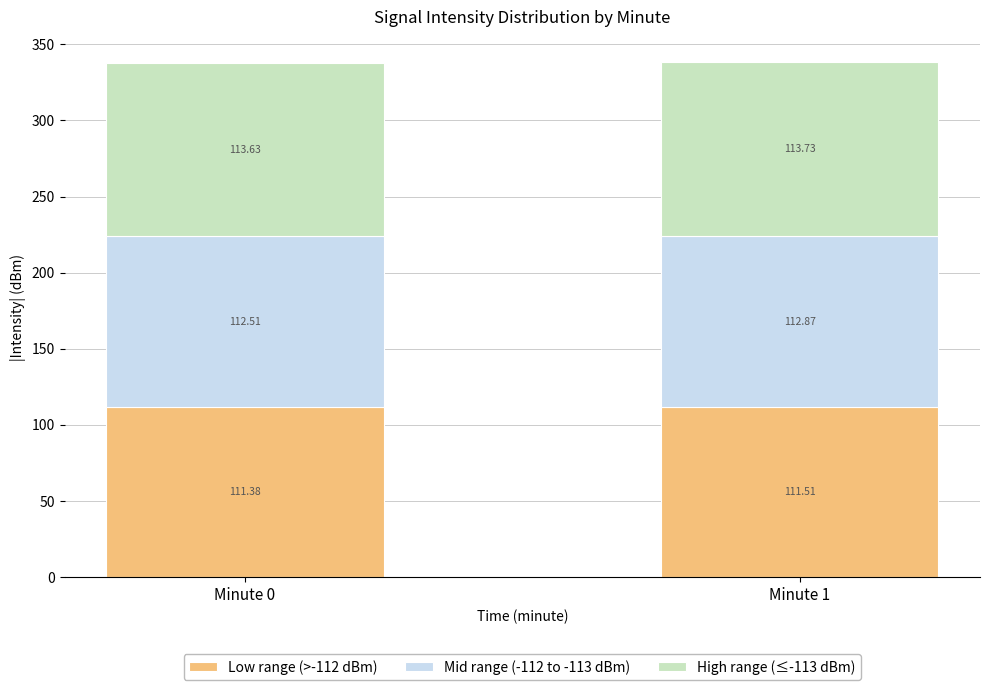

What is the average value of the Low range (>-112 dBm) series?

111.4